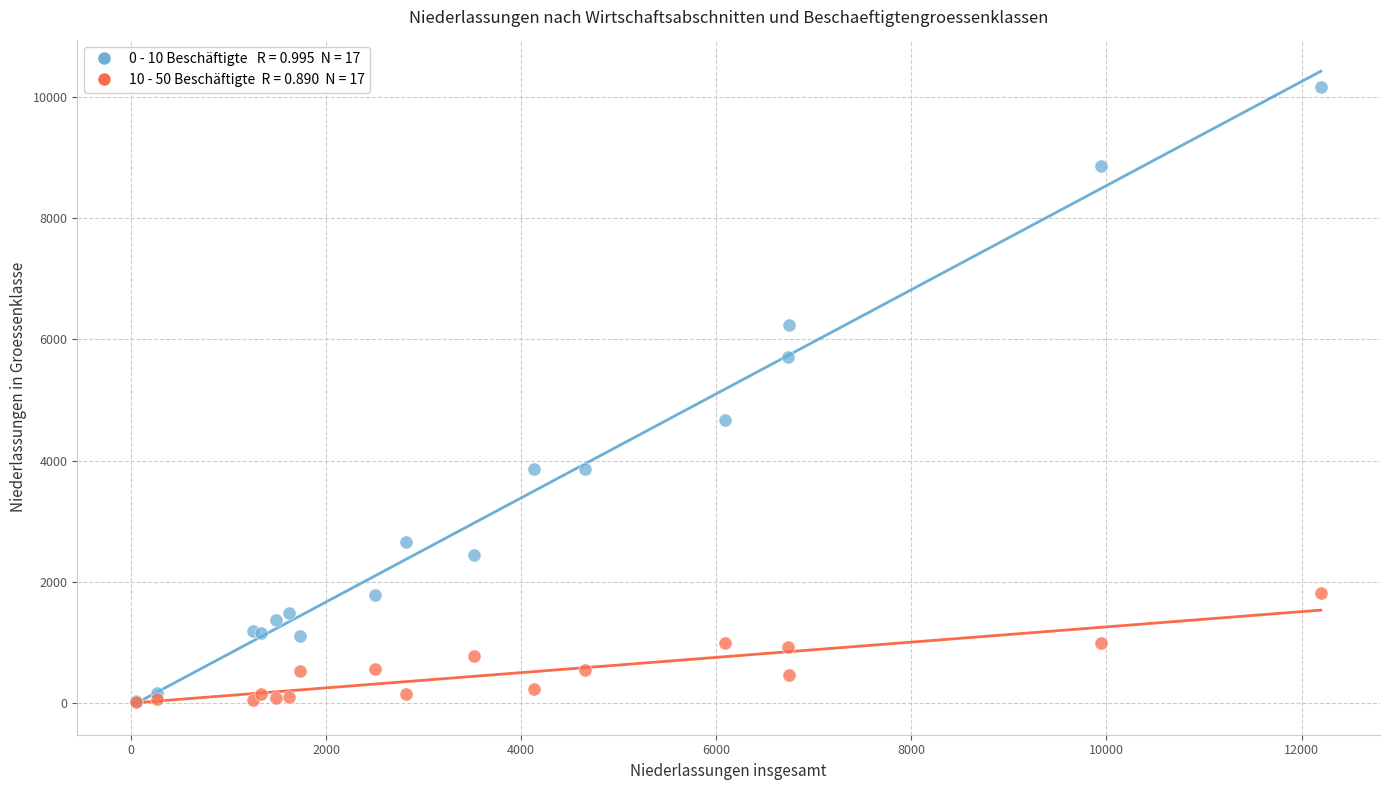

Across all series, what Y value is closest to 5089?

4675